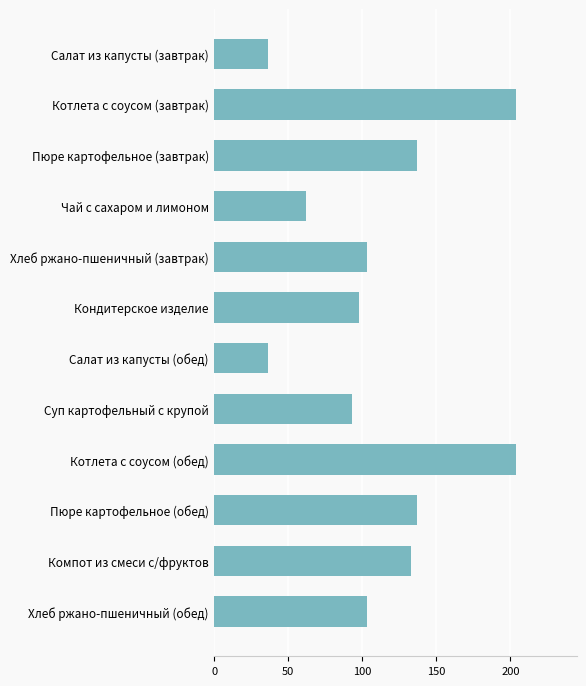

Count the number of data series in this chart.

1